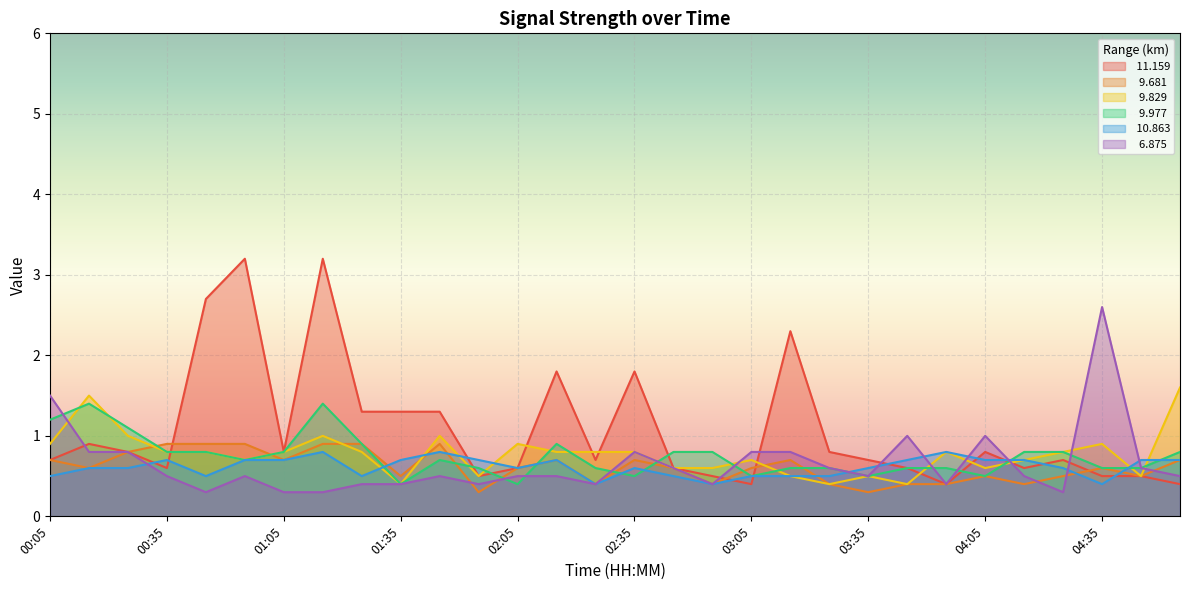

True or false:  11.159 has more than 2 points higher than both neighbors.

True